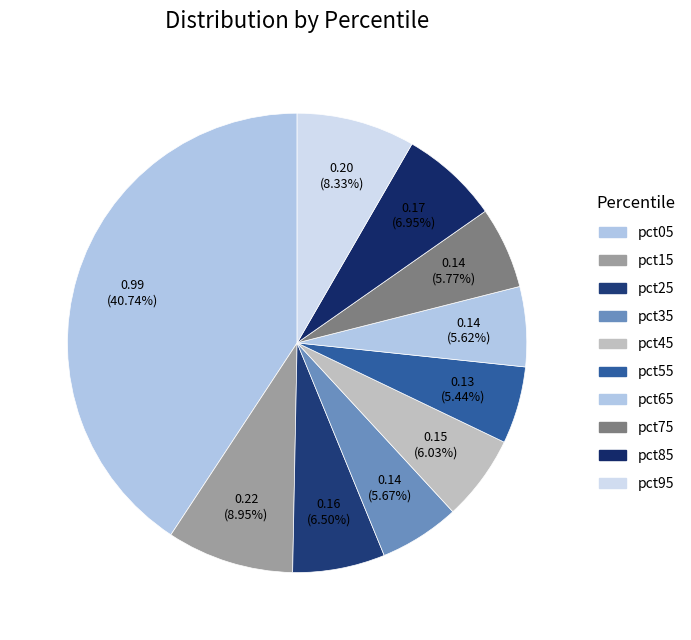

To the nearest percent, what percentage of the pie is pct45?

6%